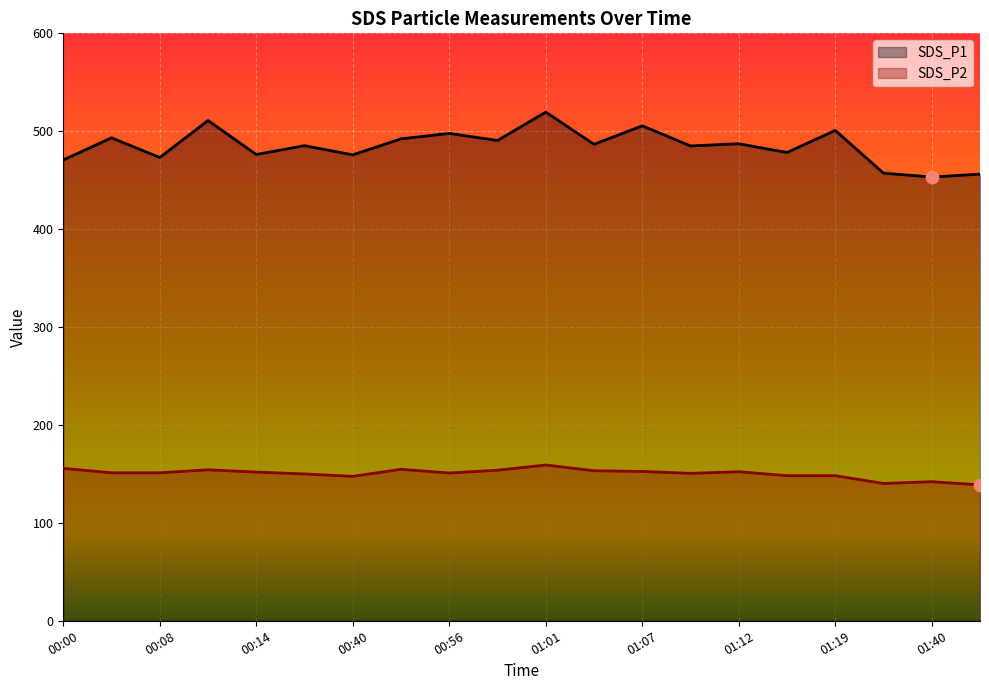

Which series has the widest spread of Y values?

SDS_P1